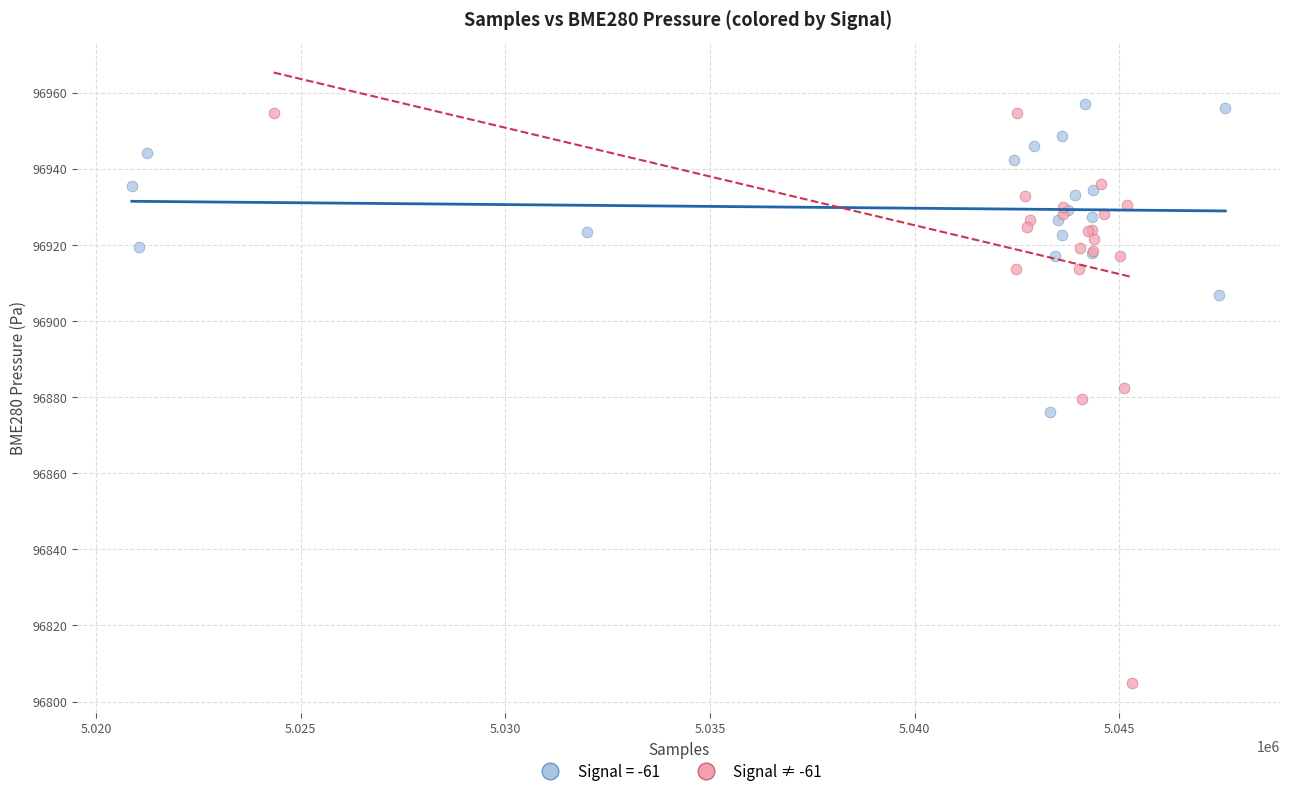

Which series contains the lowest Y value?

Signal ≠ -61